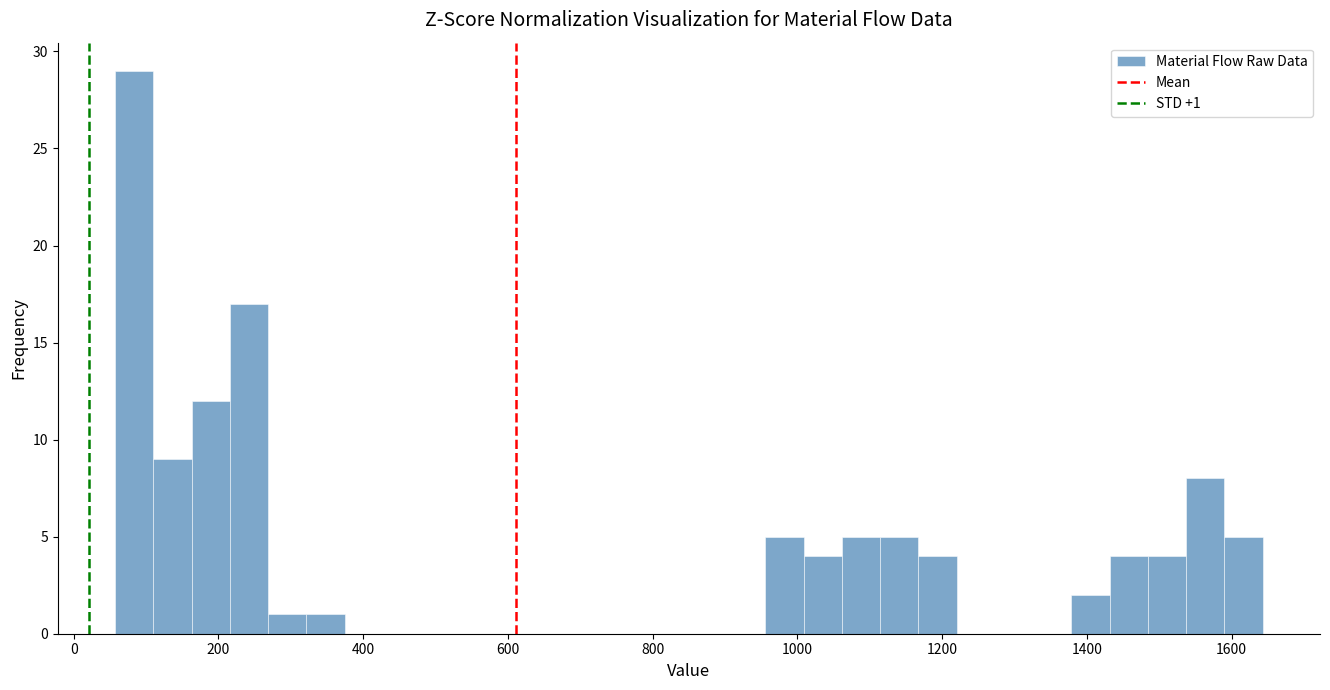

Around what value on the x-axis is the tallest bar? Give the approximate position of its centre, as read against the axis.

80